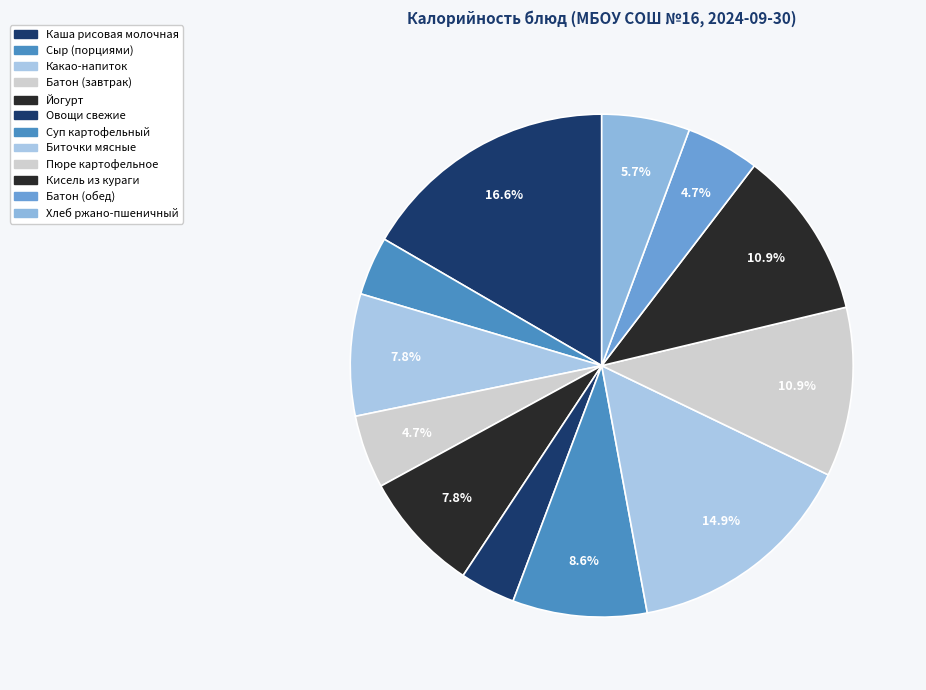

To the nearest percent, what percentage of the pie is Сыр (порциями)?

4%